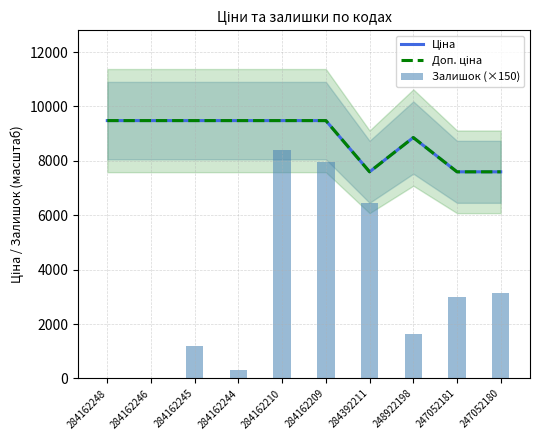

What is the sum of the Залишок (×150) values at 247052181 and 284162246?

3000.0